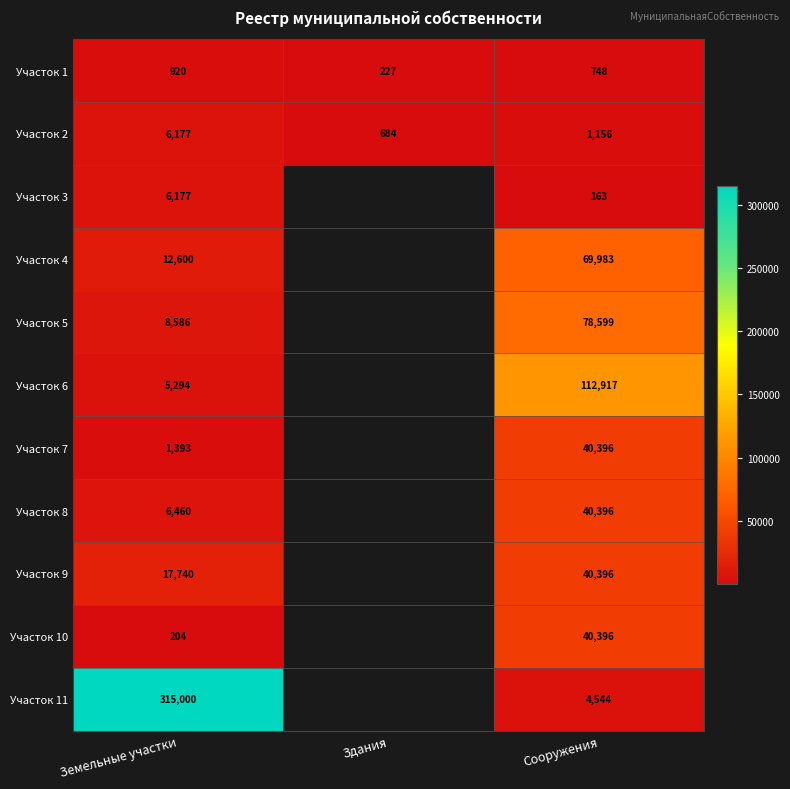

Between Сооружения and Здания, which is larger?

Сооружения